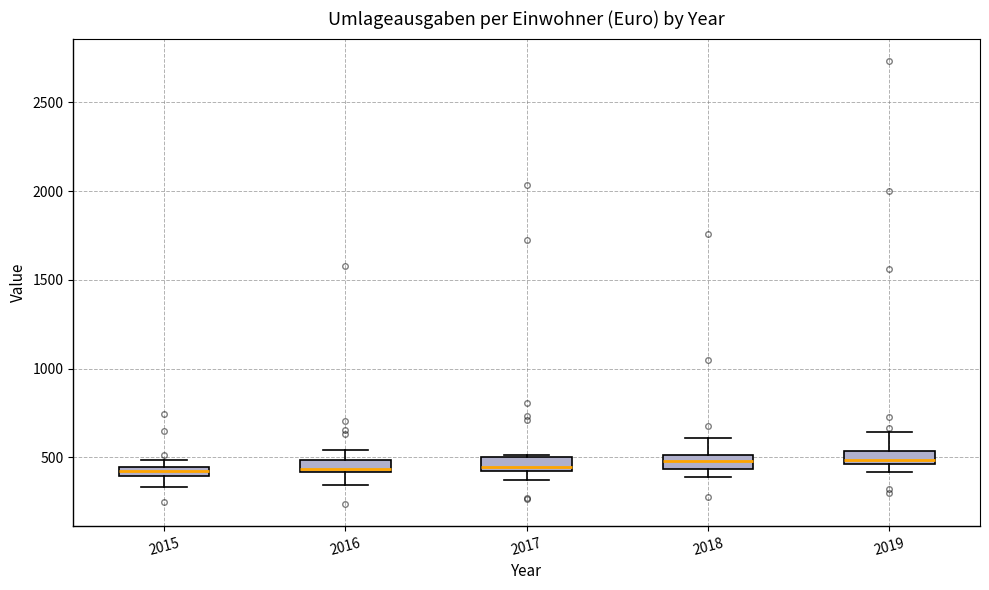

Where is the lower edge of the box at x = 2015 on the y-axis? The values are not printed on the chart, so give them approximately, as read against the axis.

400